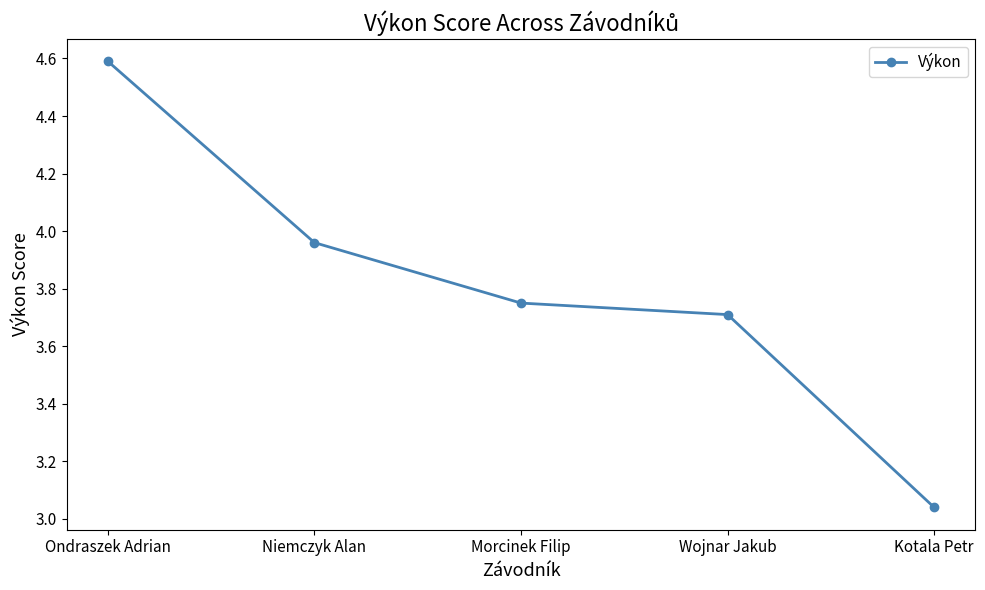

What is the label of the 4th point from the left?

Wojnar Jakub